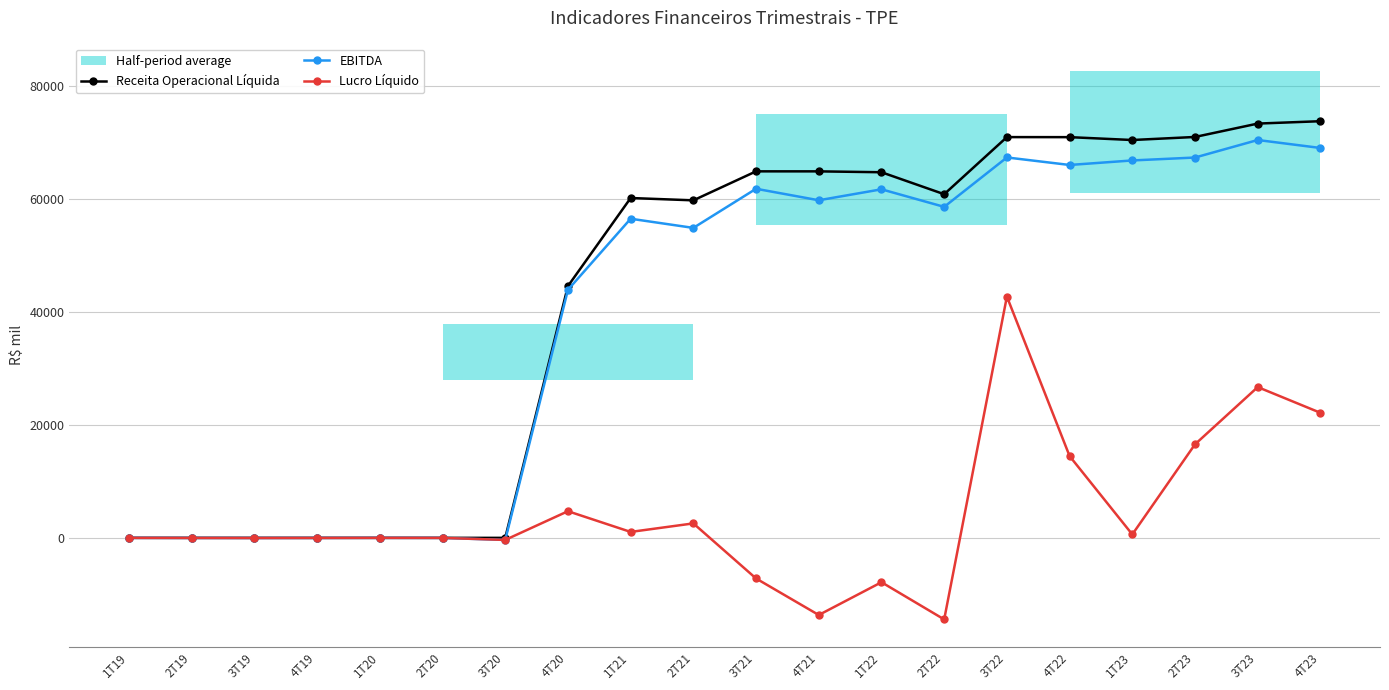

What are all the series names shown in the legend?

Receita Operacional Líquida, EBITDA, Lucro Líquido